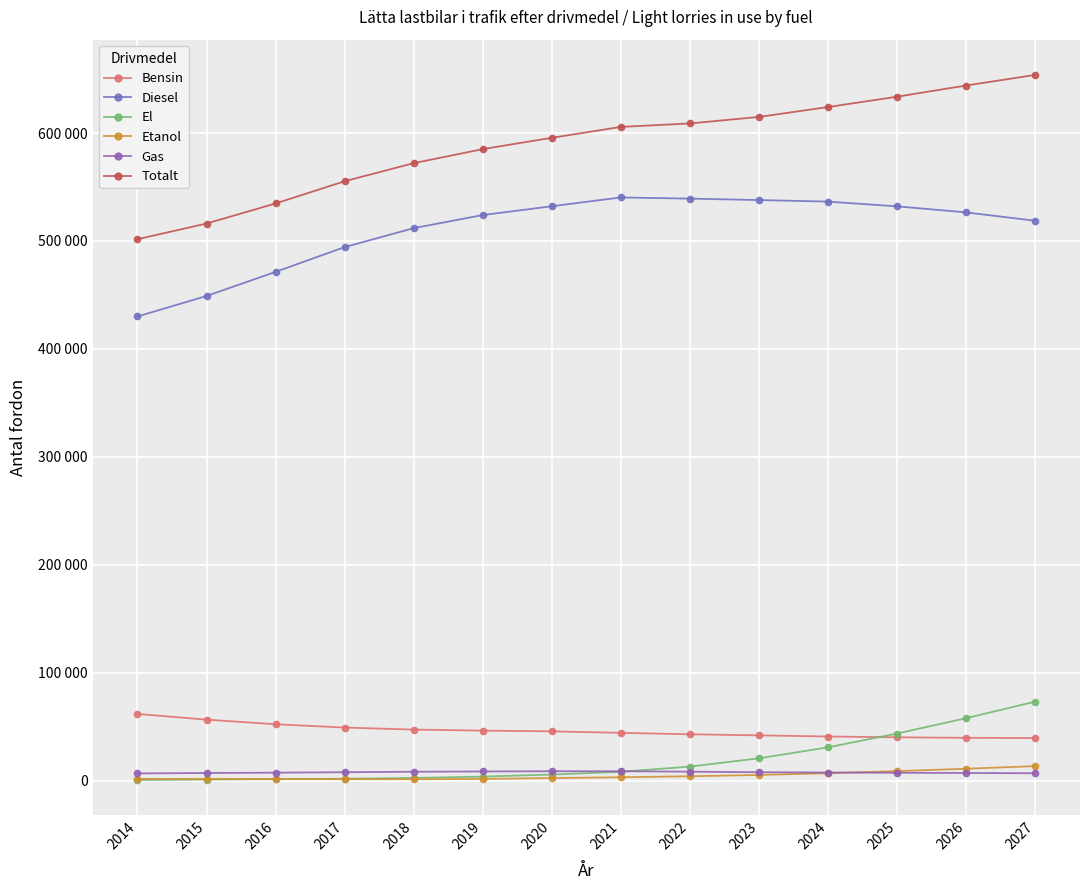

True or false: Diesel and Bensin cross at least once.

False